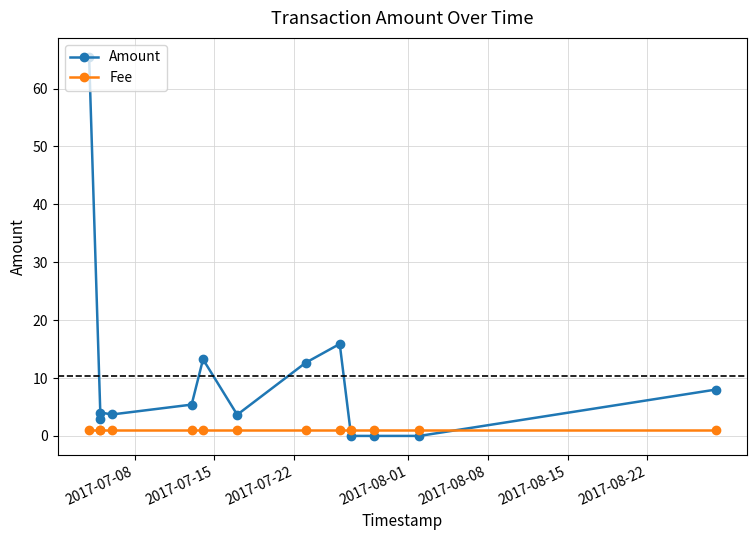

True or false: Fee has more than 0 interior local peaks.

False